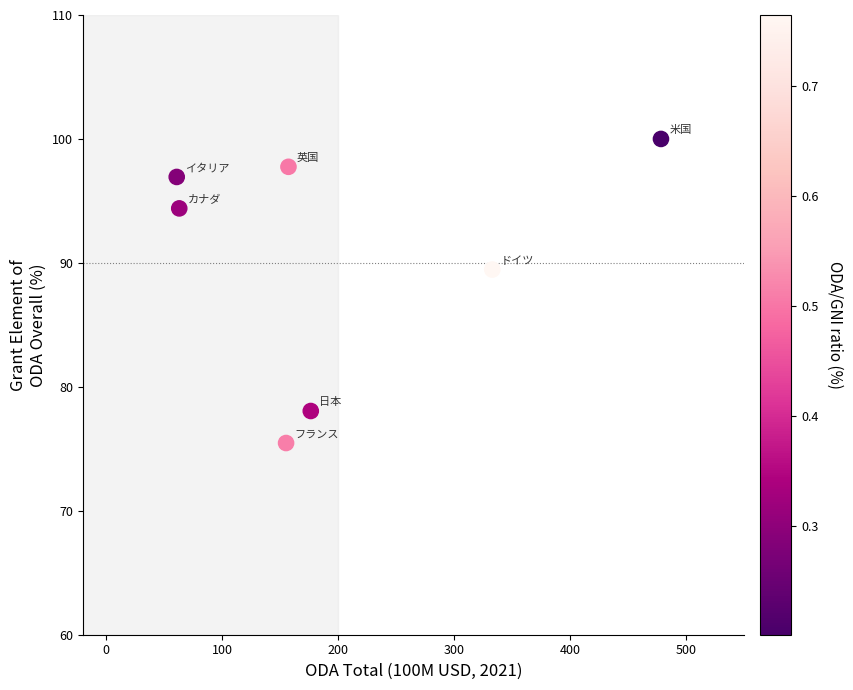

What is the range of Y values (max minus min)?

24.5